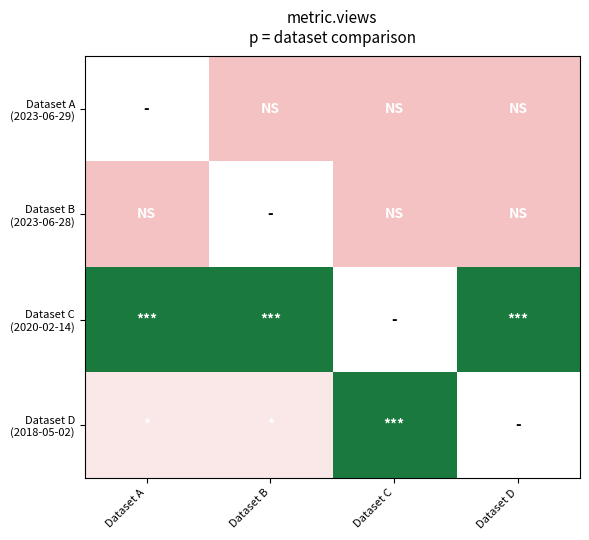

Is the value of Dataset C (2020-02-14) at Dataset A greater than the value of Dataset A (2023-06-29) at Dataset D?

Yes